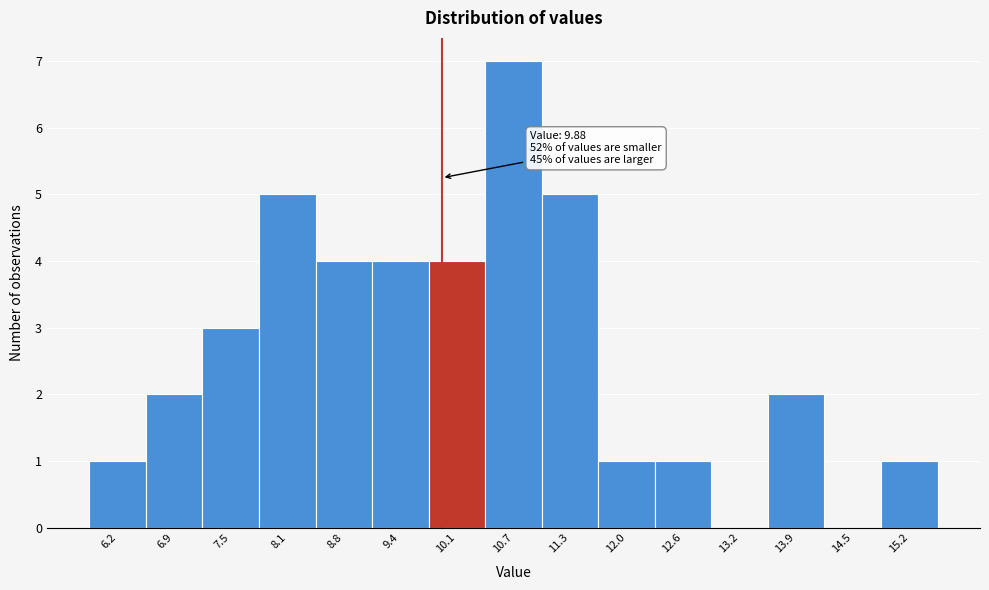

Which range on the x-axis has the tallest bar?

10.4 to 11.0